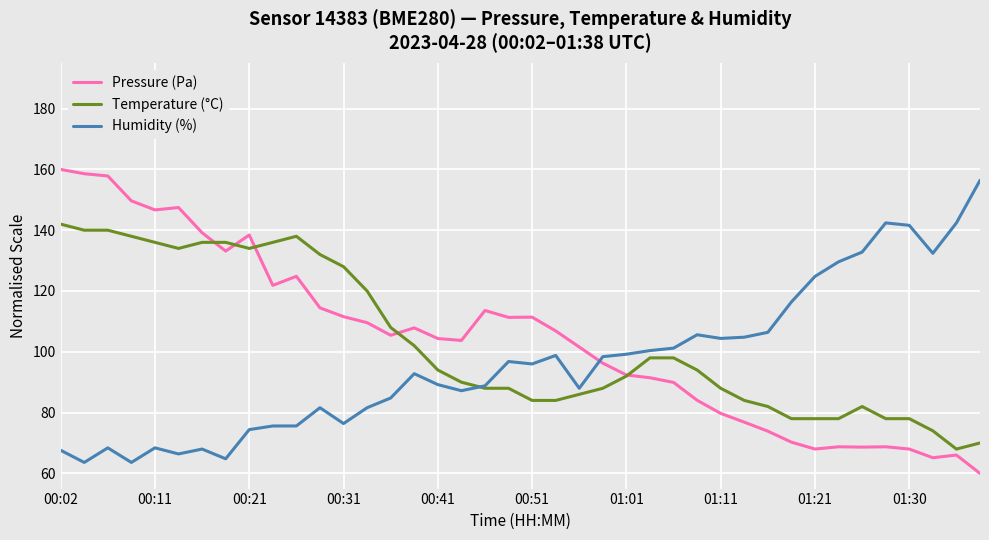

After their last crossing, which series has the higher values: Humidity (%) or Pressure (Pa)?

Humidity (%)